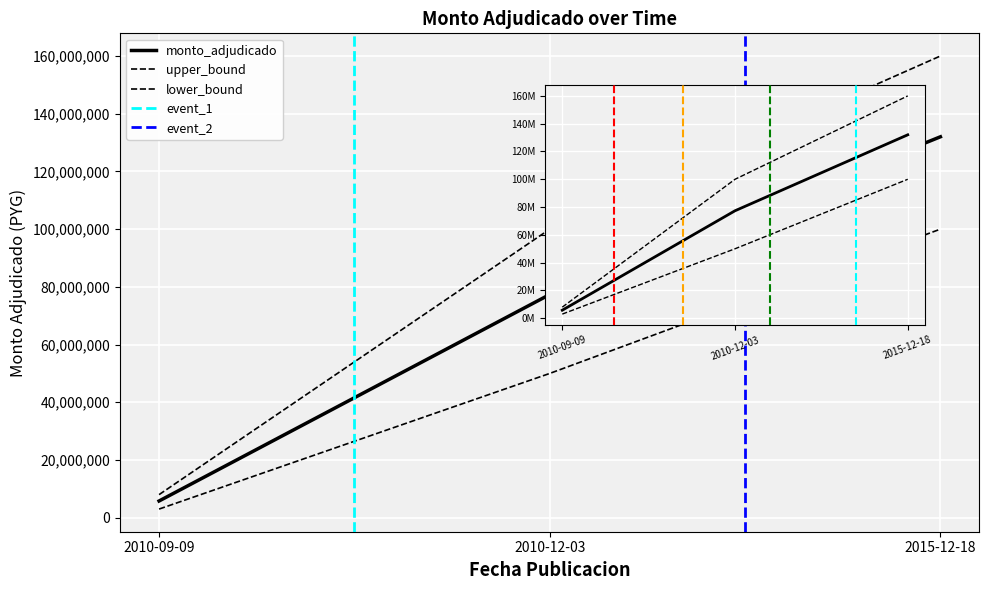

List the labels in order of value, smallest first.

2010-09-09, 2010-12-03, 2015-12-18